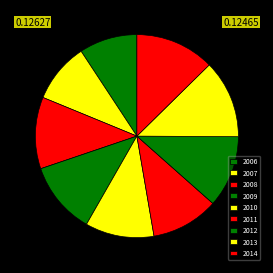

To the nearest percent, what is the difference between the 2012 and 2007 slice percentages?

2%